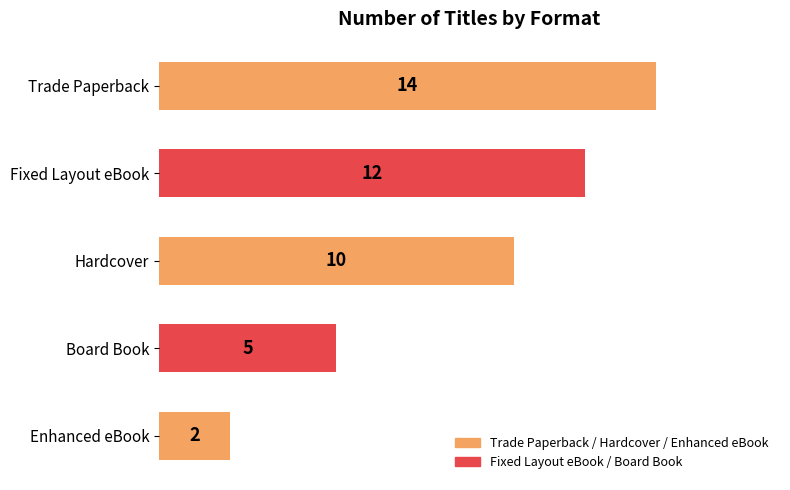

True or false: the data shows 1 at Enhanced eBook.

False